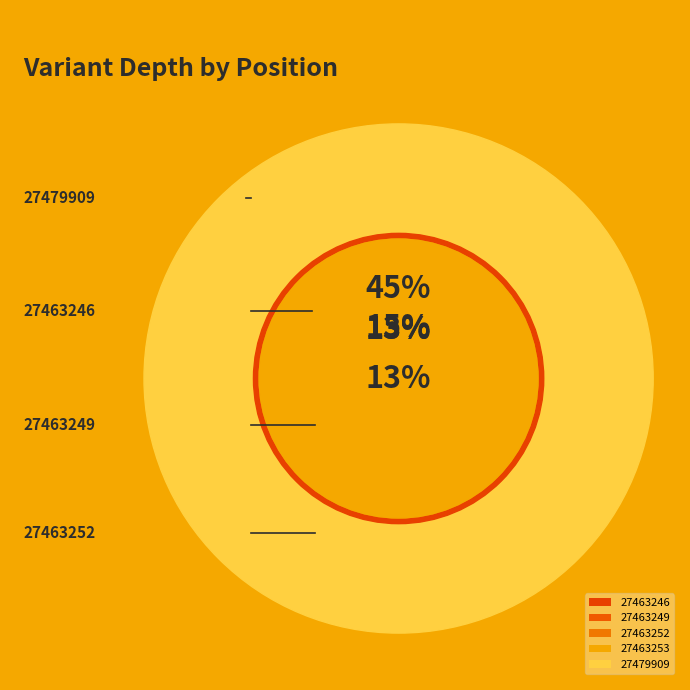

How much of the chart is everything except 27463246?

85.4%